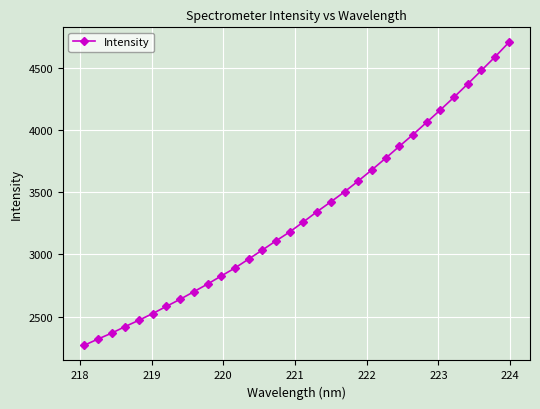

What is the greatest value displayed?

4707.3